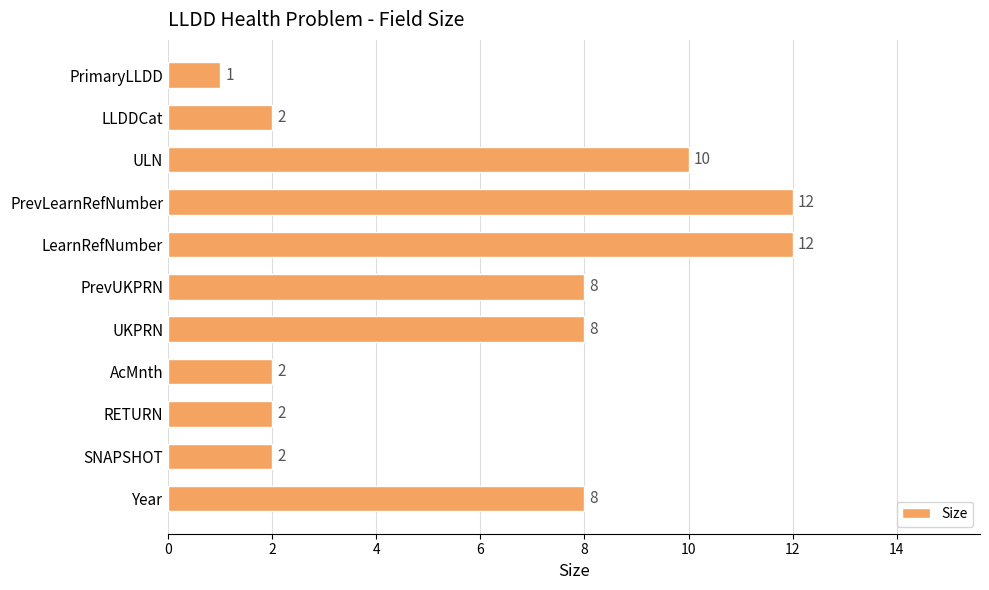

What is the greatest value displayed?

12